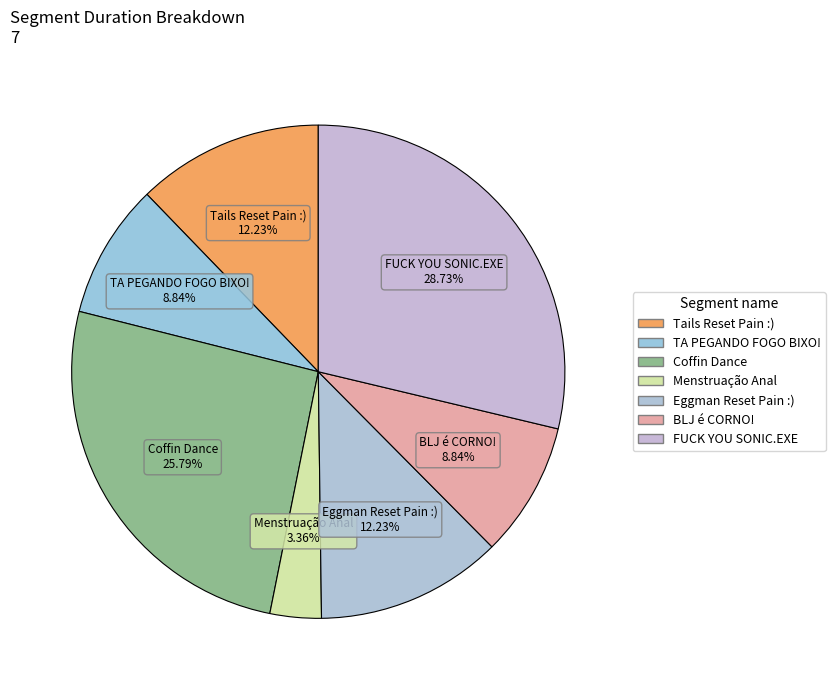

Does Coffin Dance account for over 50% of the chart?

No